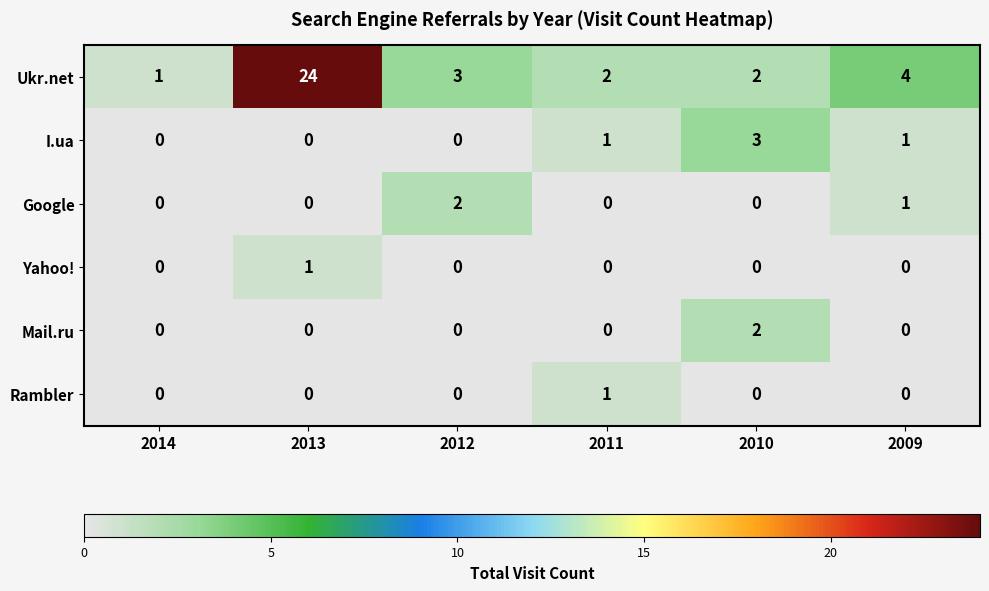

Which series has the largest total across all categories?

Ukr.net